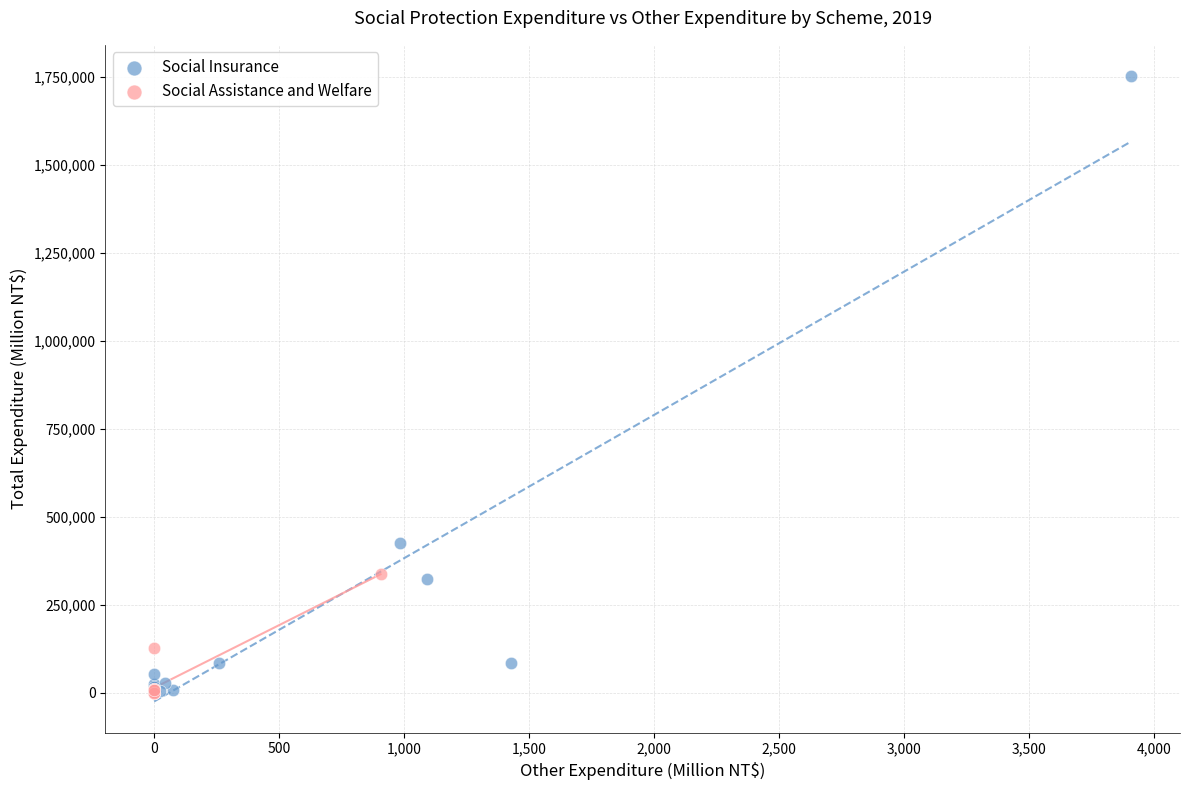

Which series has the widest spread of Y values?

Social Insurance